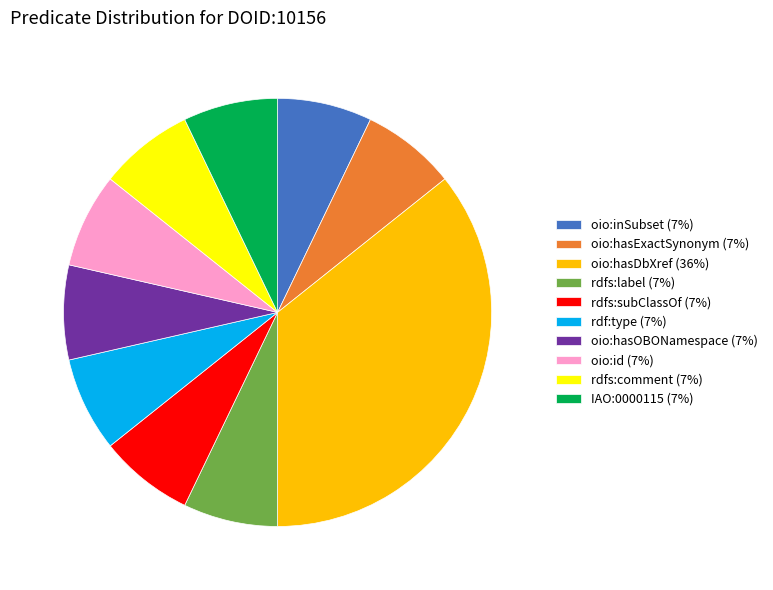

Is rdf:type the majority of the pie?

No